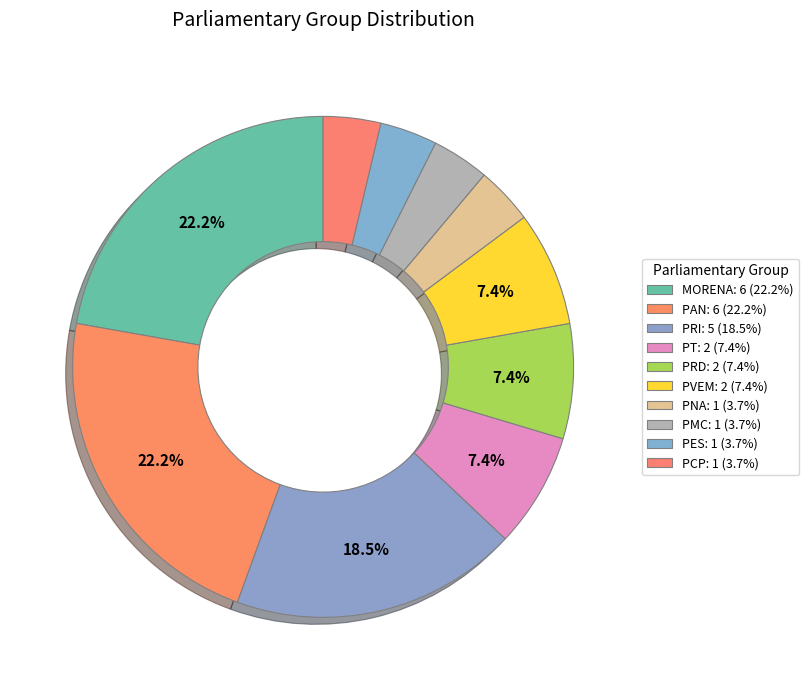

Count the number of slices in the pie.

10